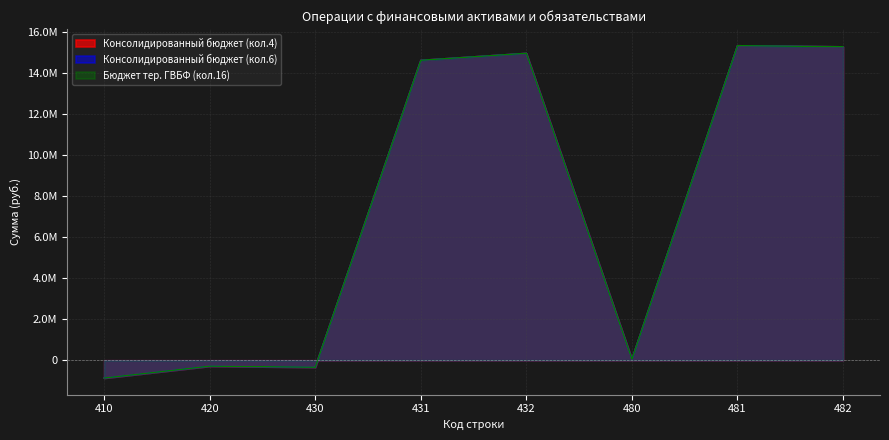

Which series has the largest total across all categories?

Консолидированный бюджет (column 4)